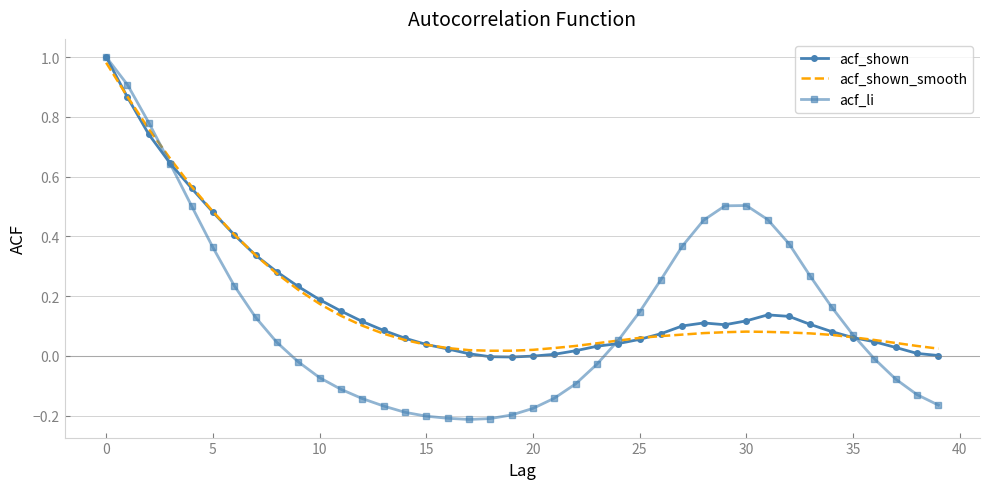

Which series has the widest spread of values?

acf_li